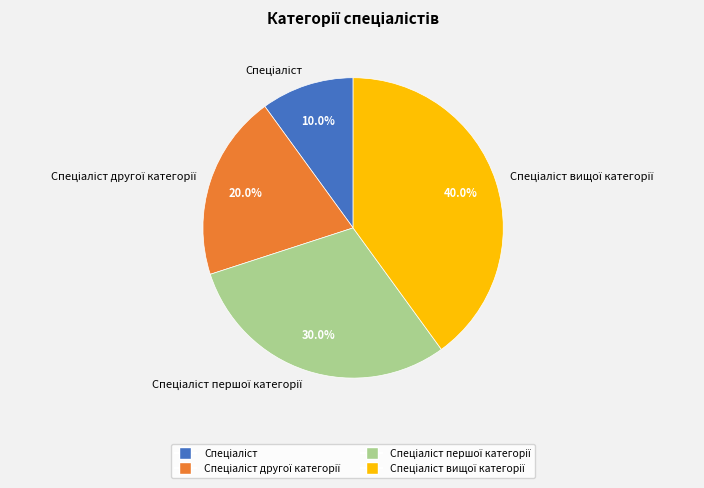

To the nearest percent, what is the difference between the largest and smallest slice percentages?

30%